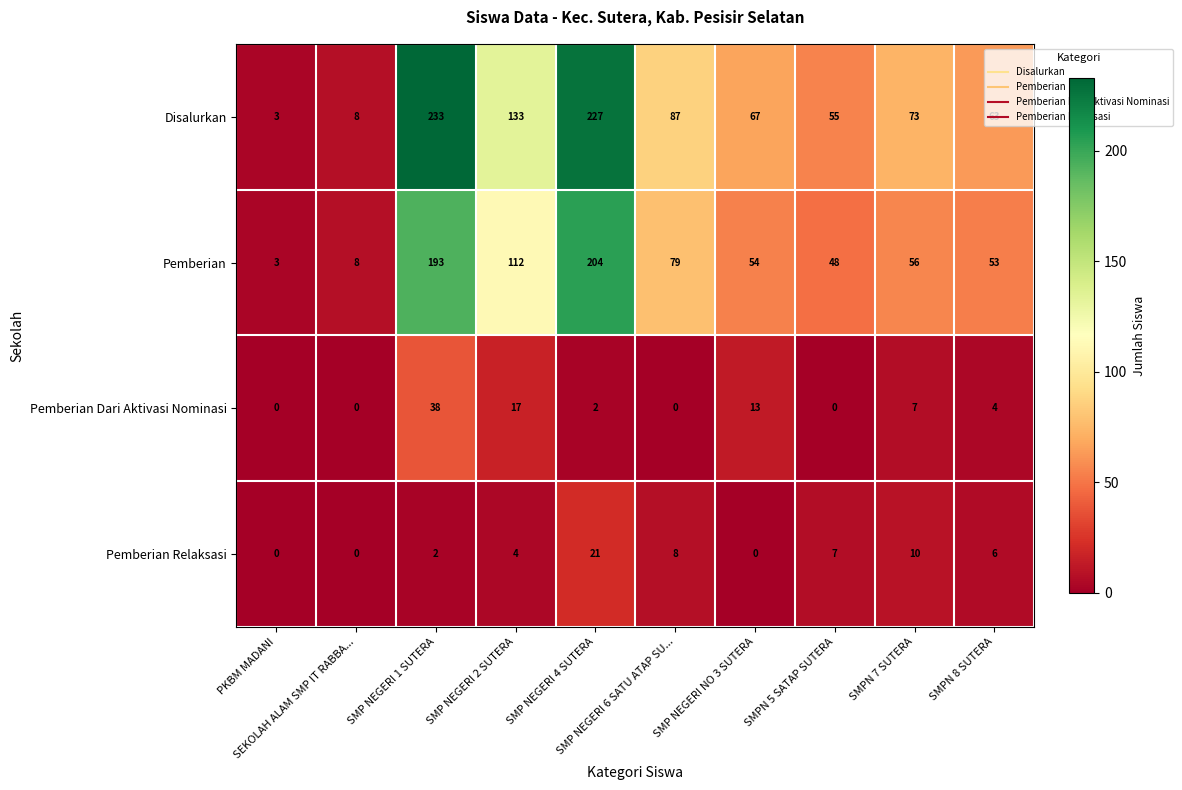

What is the difference between the second highest and second lowest values in the Pemberian series?

185